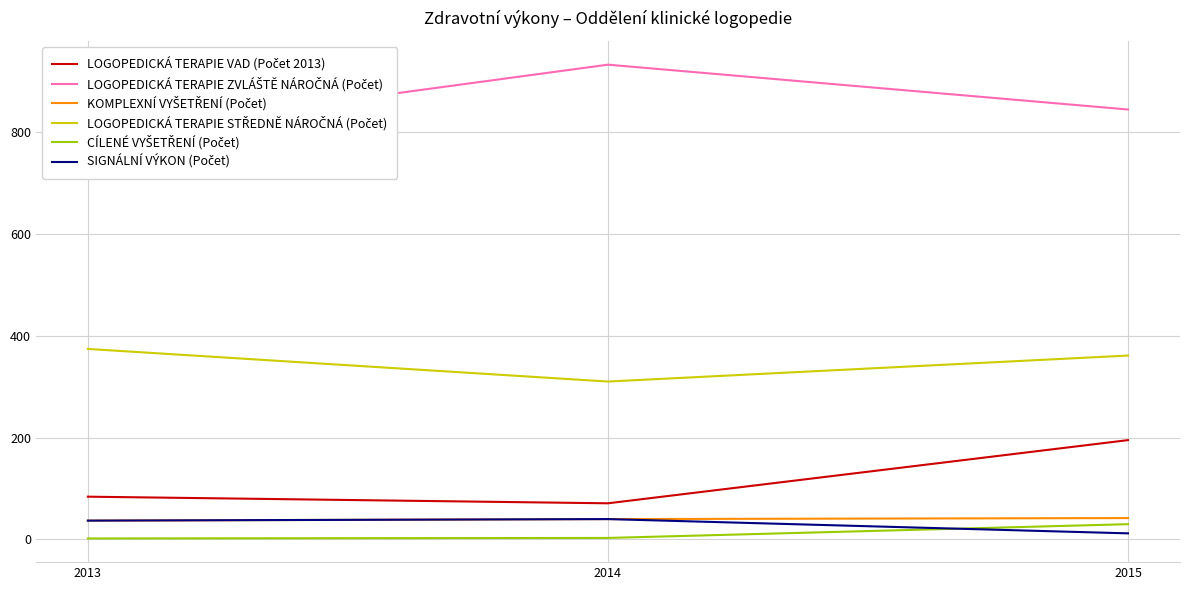

At which label is LOGOPEDICKÁ TERAPIE ZVLÁŠTĚ NÁROČNÁ (Počet) closest to 863?

2015